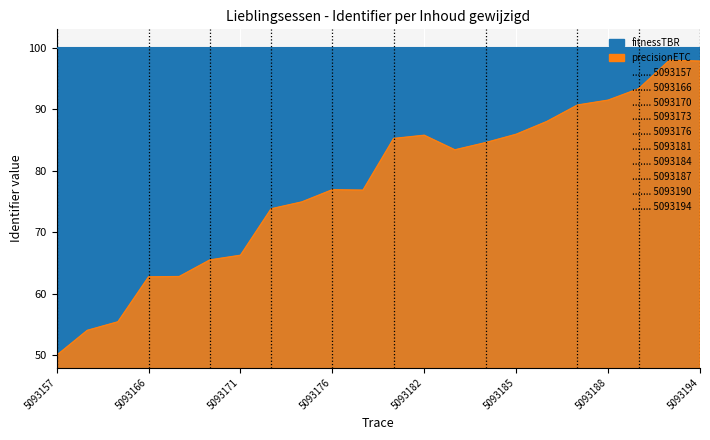

How many data points does each series have?

22